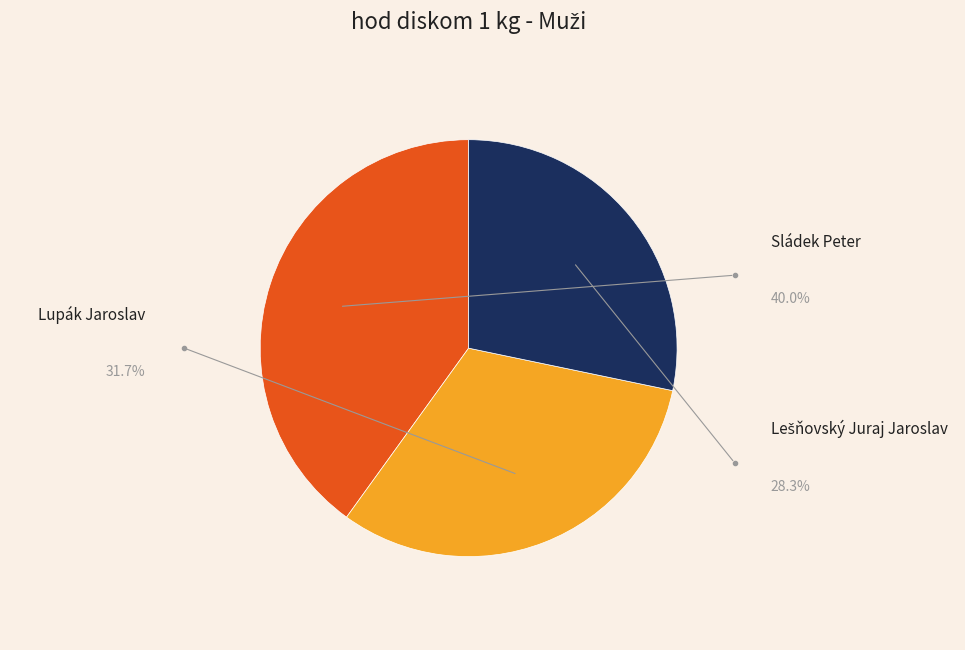

To the nearest percent, what percentage of the pie is Lešňovský Juraj Jaroslav?

28%